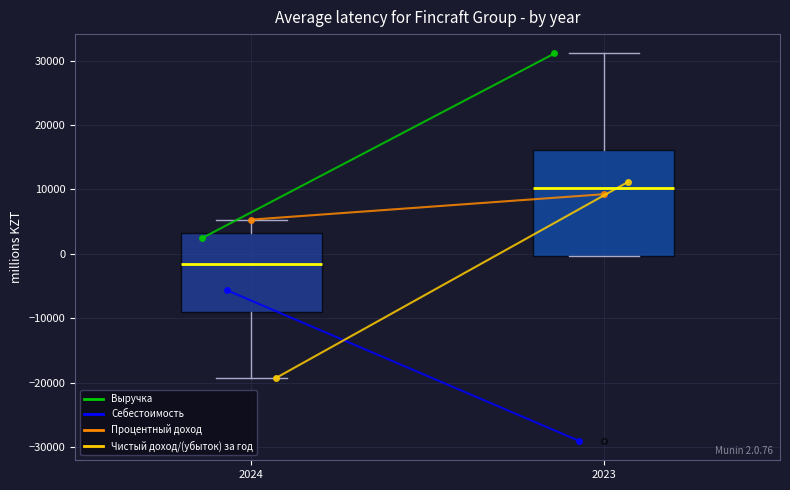

Which box is the tallest, from its lower edge to its upper edge?

2023